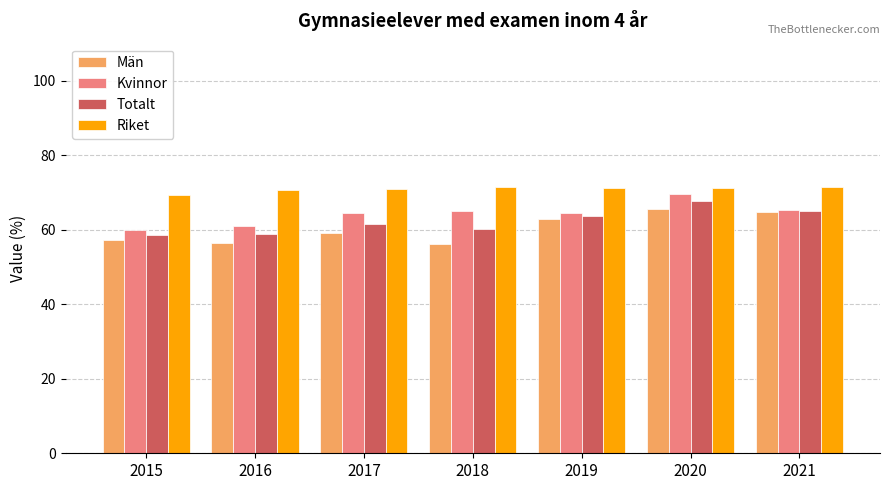

What is the lowest value of the Totalt series?

58.6